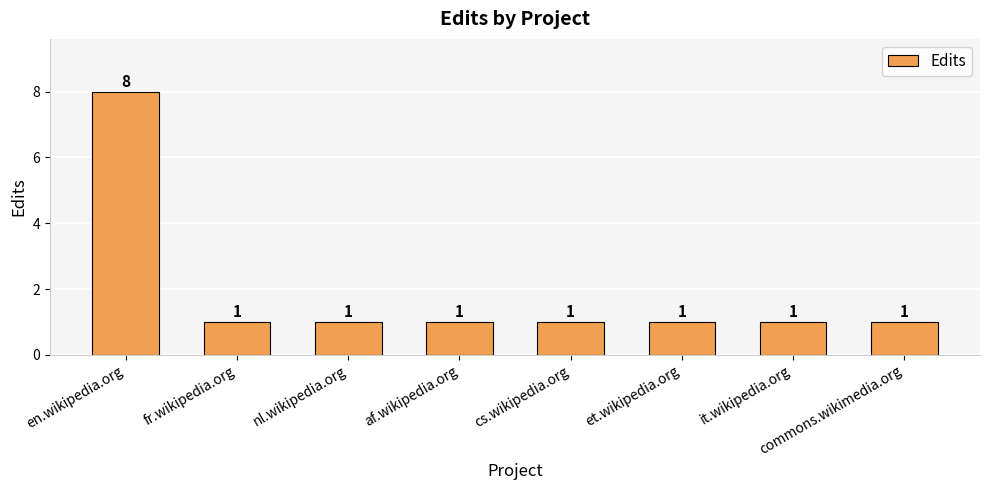

Is it true that the value at commons.wikimedia.org is 1?

True